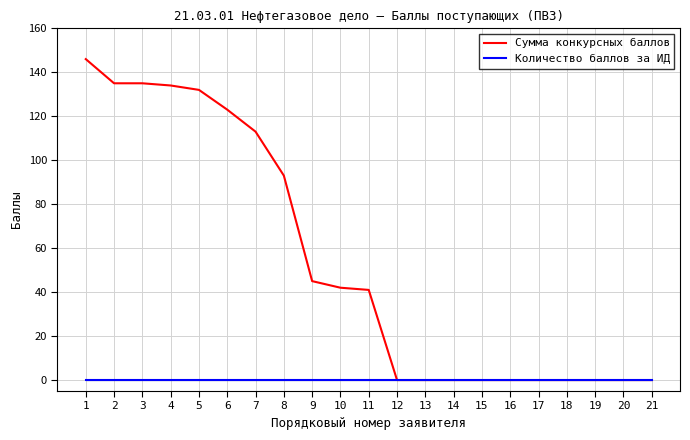

Reading left to right, extract all data points from this chart.

Сумма конкурсных баллов: 146	135	135	134	132	123	113	93	45	42	41	0	0	0	0	0	0	0	0	0	0
Количество баллов за ИД: 0	0	0	0	0	0	0	0	0	0	0	0	0	0	0	0	0	0	0	0	0